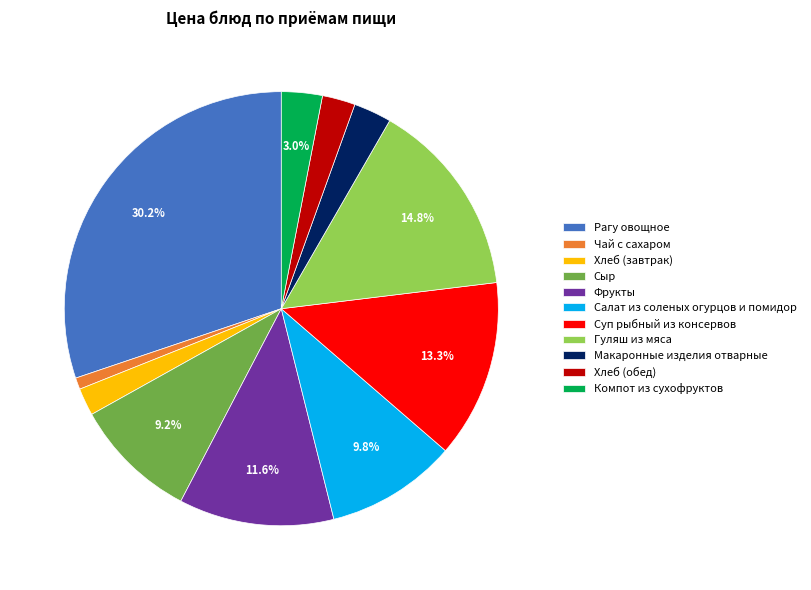

Is it true that Чай с сахаром is 11% of the pie?

False